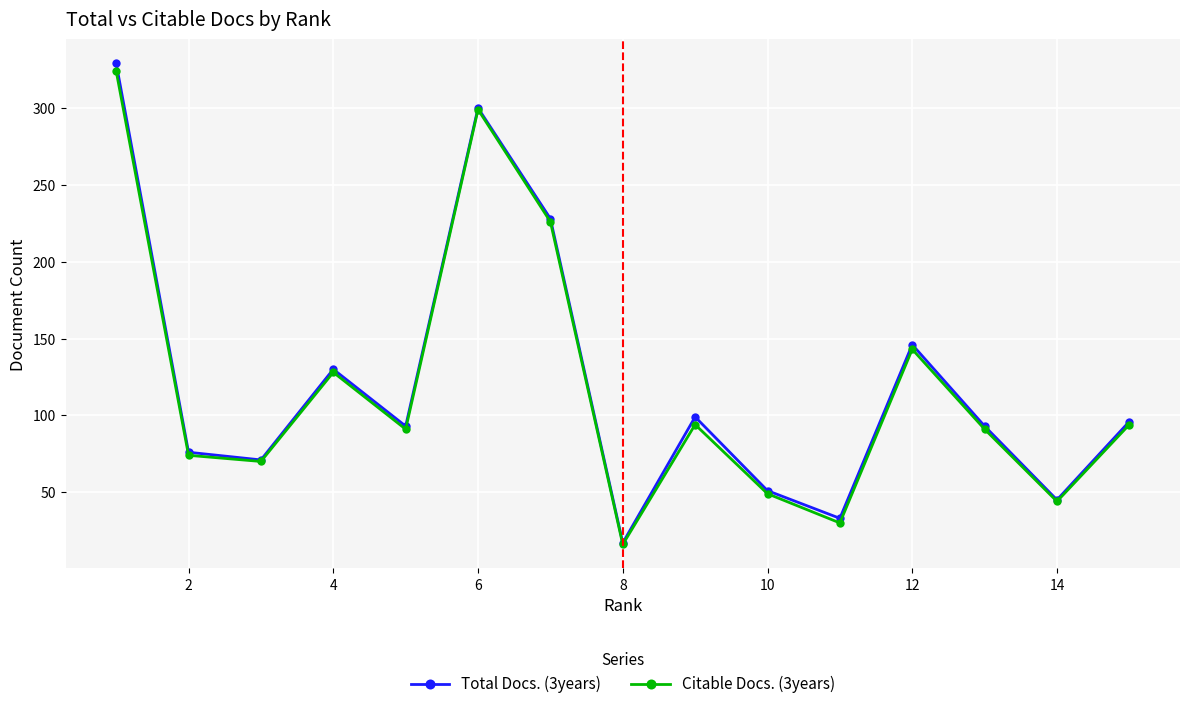

What is the minimum value for Total Docs. (3years)?

17